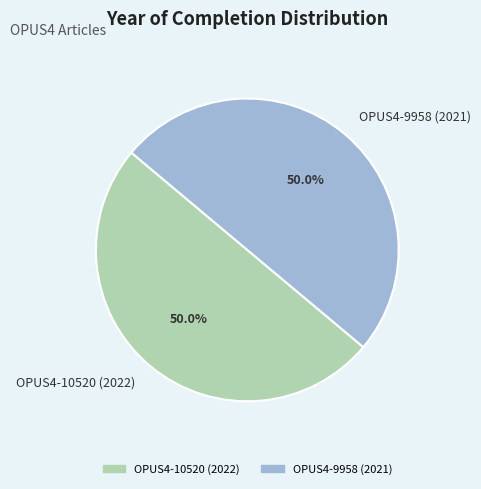

What is the ratio of the value at OPUS4-9958 (2021) to the value at OPUS4-10520 (2022)?

1.0